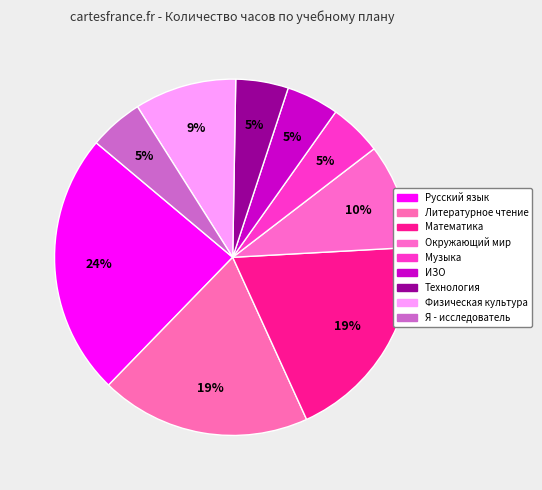

What portion of the pie excludes Физическая культура?

90.8%